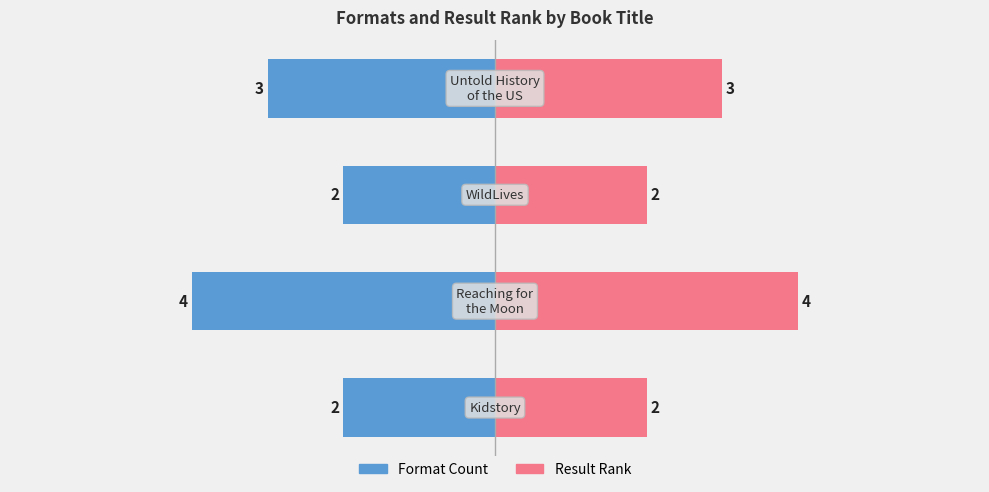

Which series has the widest spread of values?

Format Count